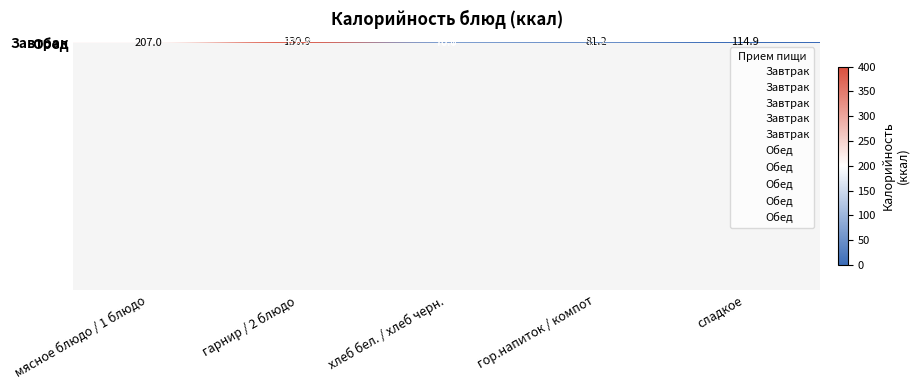

What is the difference between the Обед values at хлеб бел. / хлеб черн. and мясное блюдо / 1 блюдо?

137.0